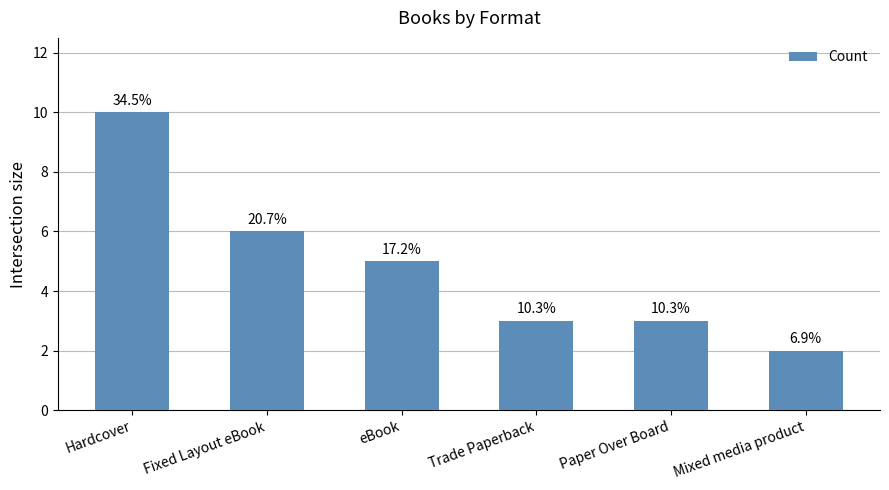

How many bars are there in total?

6